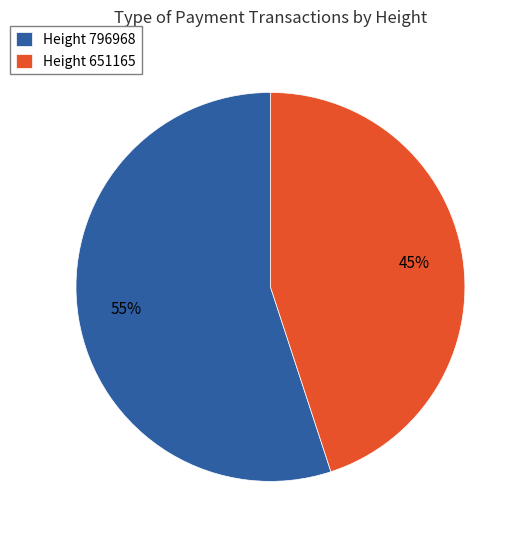

To the nearest percent, what is the difference between the largest and smallest slice percentages?

10%